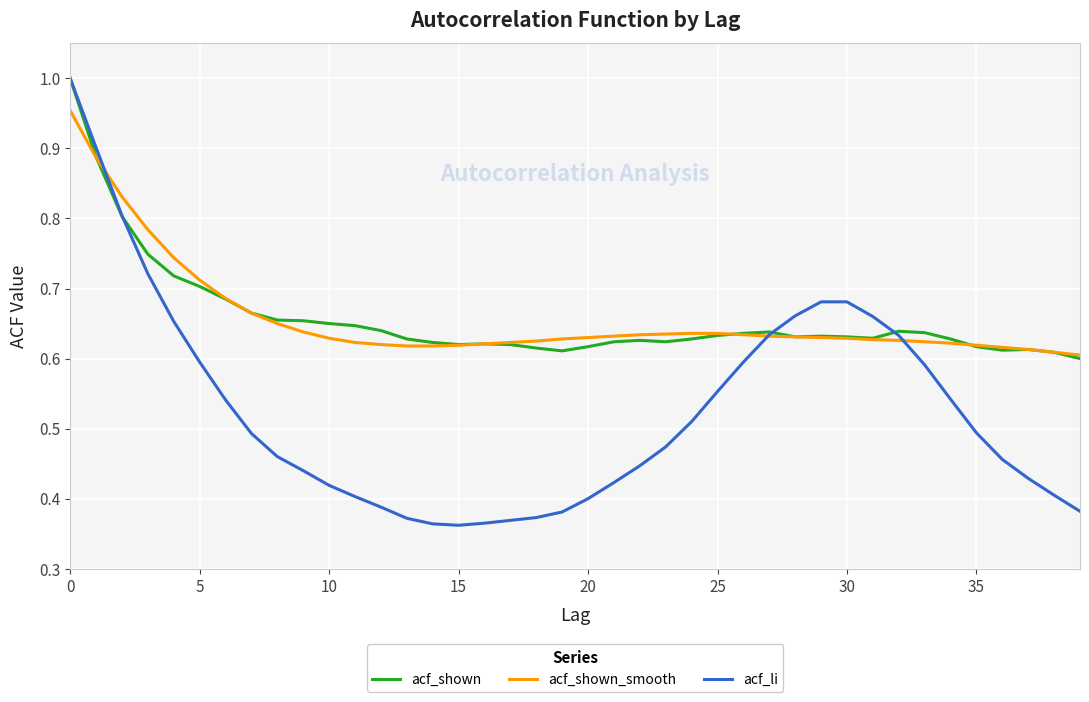

Which series has the widest spread of values?

acf_li